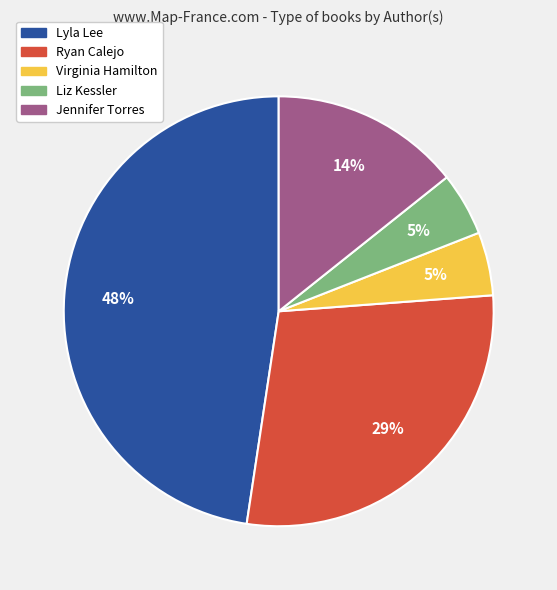

The Ryan Calejo slice represents 37% of the pie. True or false?

False